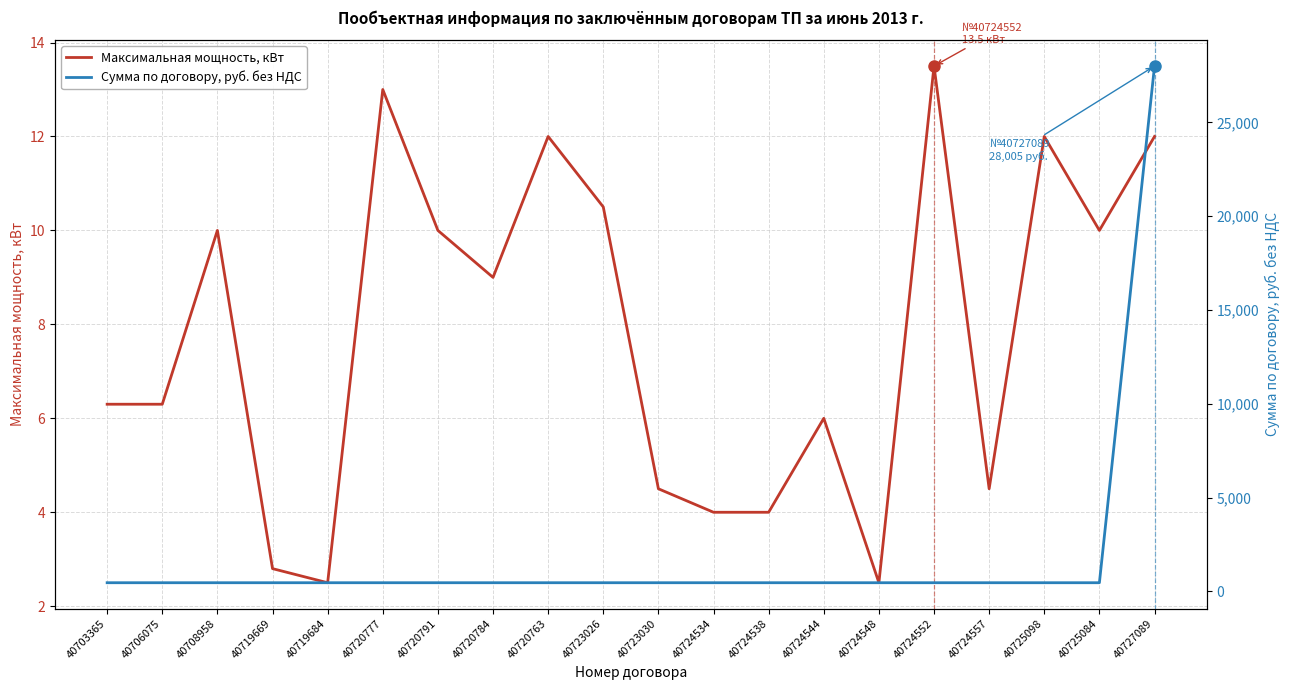

At which category is the sum across all series the highest?

40727089